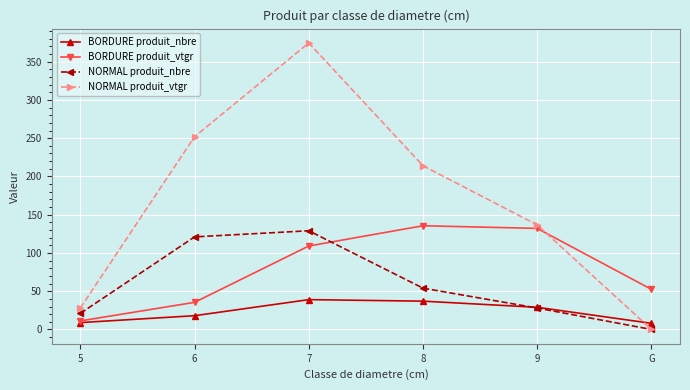

Which category has the lowest value across all series?

G